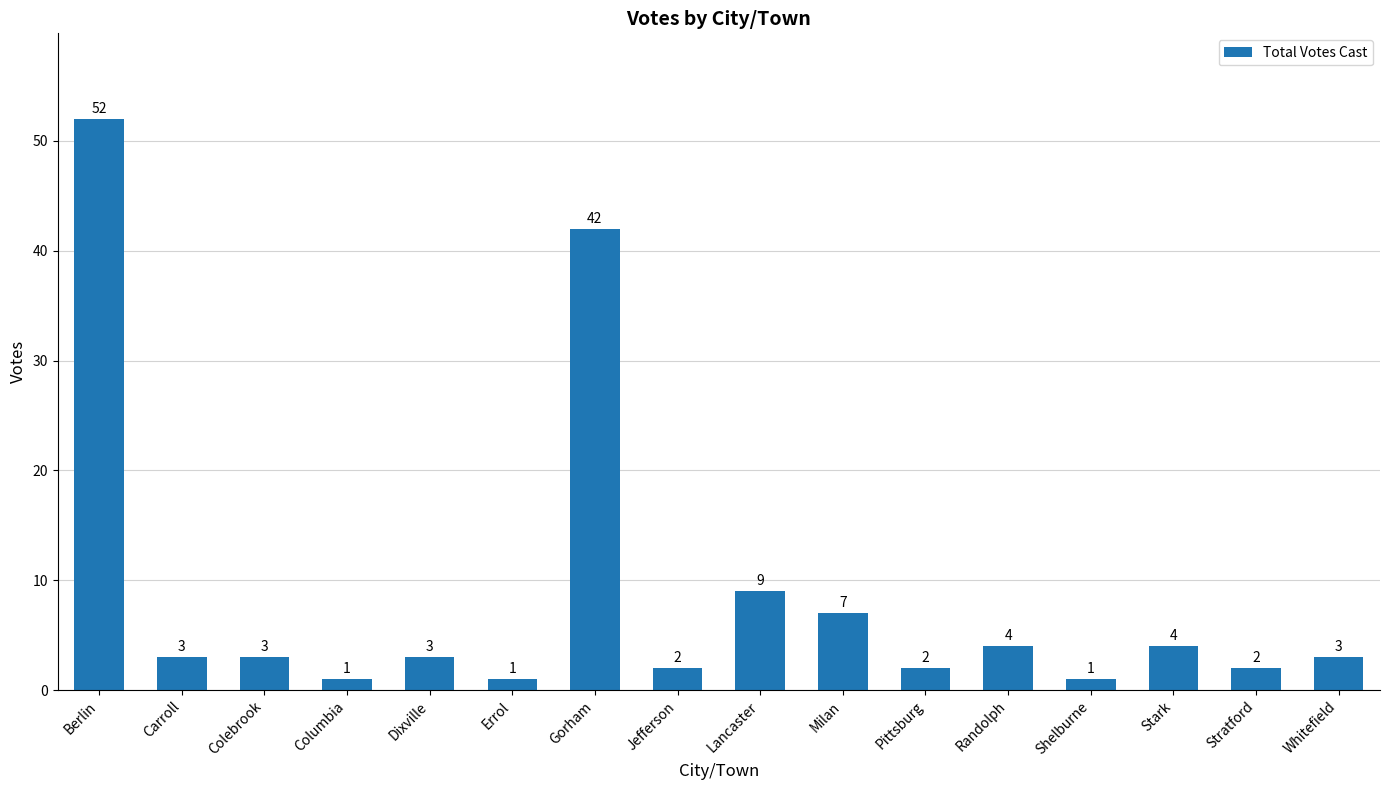

What is the average value?

9